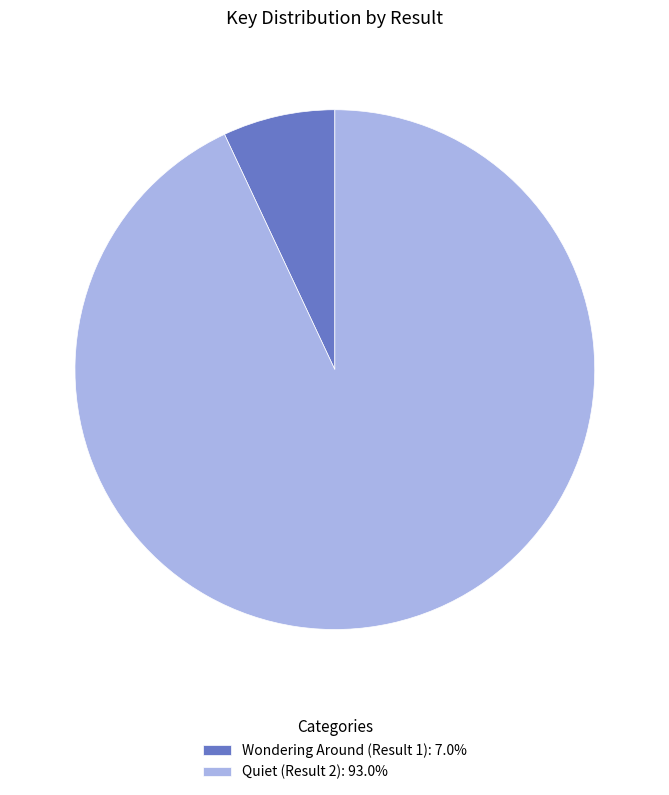

Is there a majority slice in this chart?

Yes